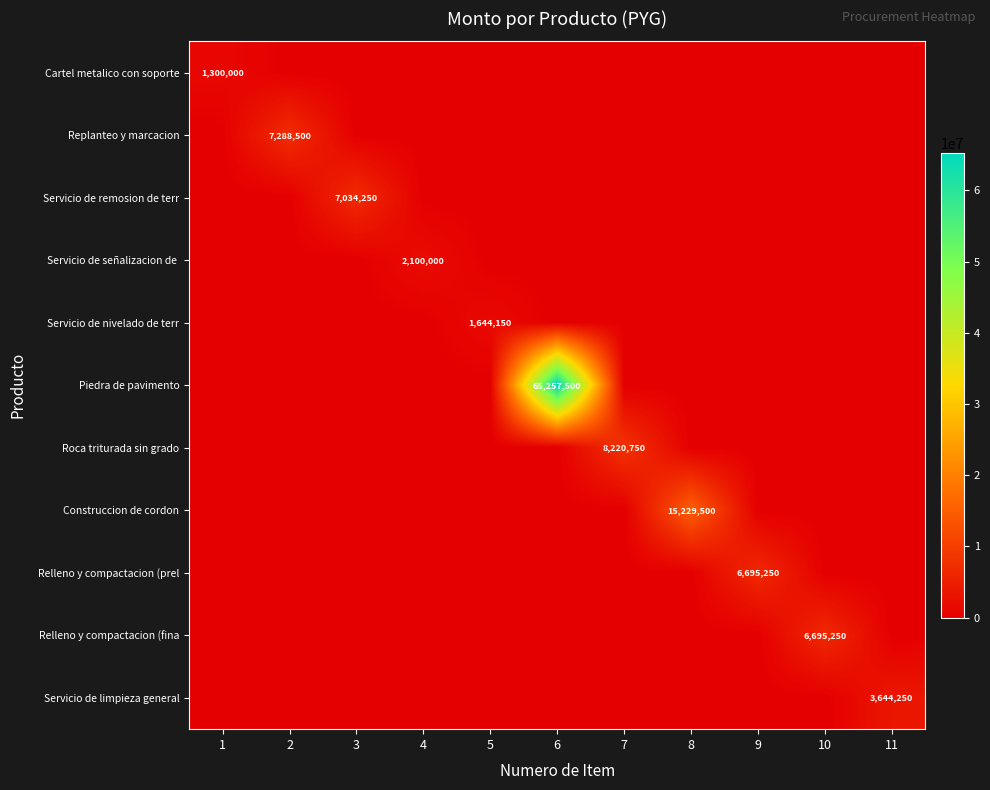

At 7, list the series in order from largest to smallest.

Roca triturada sin grado, Cartel metalico con soporte, Replanteo y marcacion, Servicio de remosion de terr, Servicio de señalizacion de, Servicio de nivelado de terr, Piedra de pavimento, Construccion de cordon, Relleno y compactacion (prel, Relleno y compactacion (fina, Servicio de limpieza general